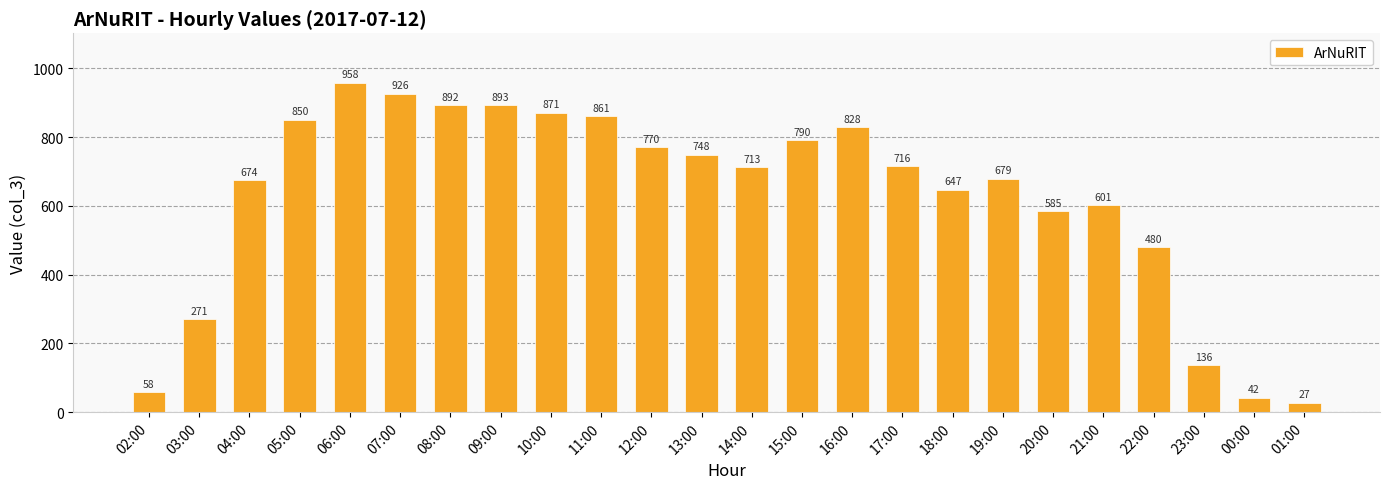

Reading left to right, transcribe all the data shown in this chart.

58	271	674	850	958	926	892	893	871	861	770	748	713	790	828	716	647	679	585	601	480	136	42	27